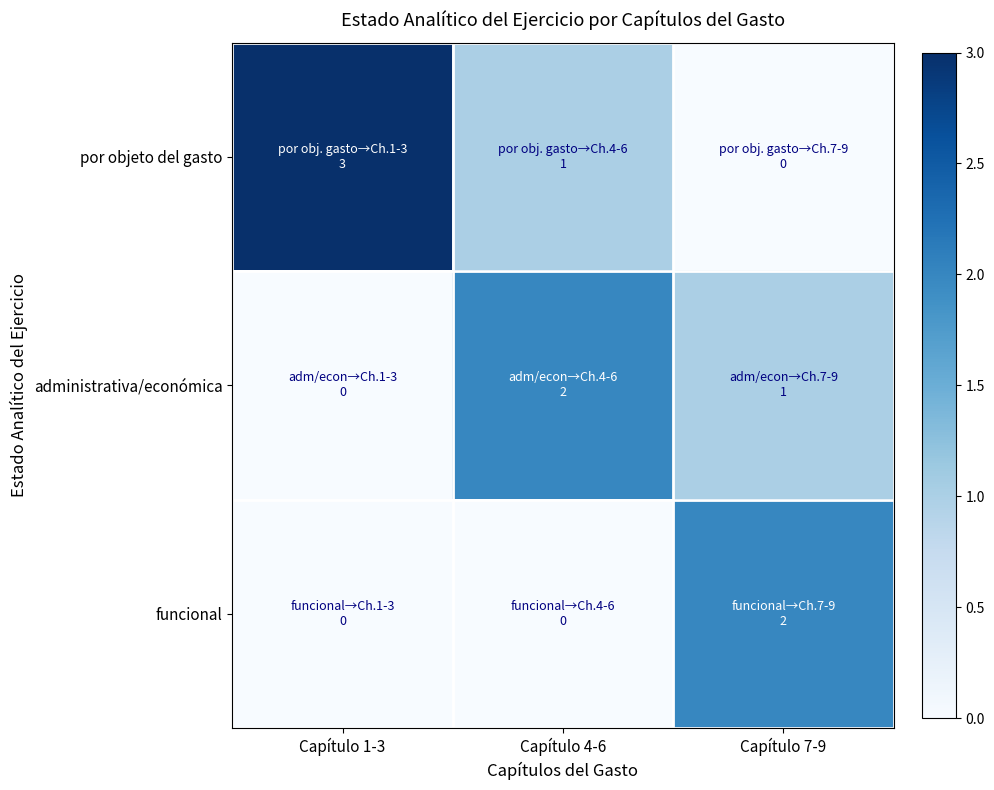

How many data points does each series have?

3